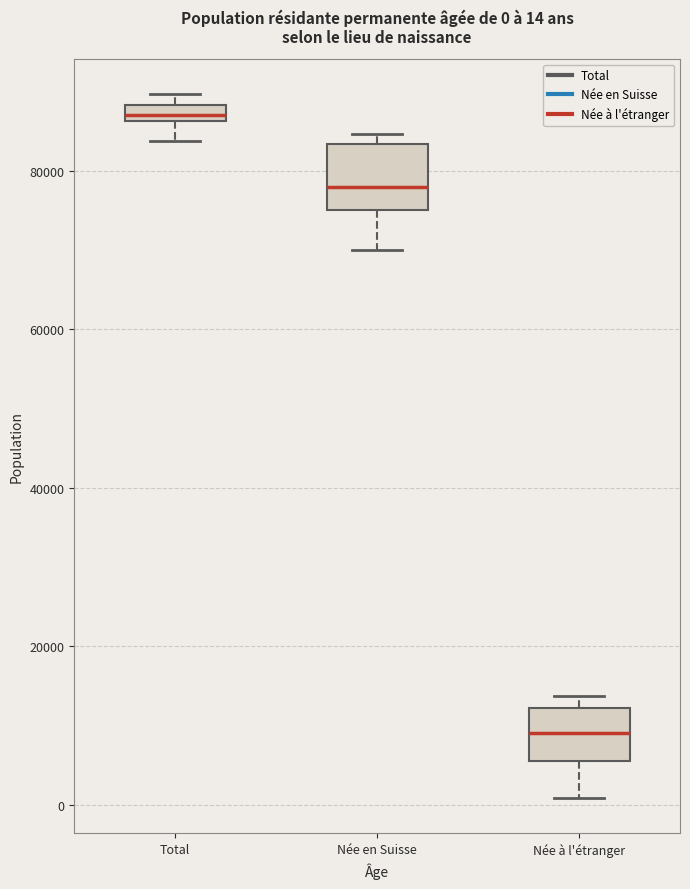

Which box has the lowest median line?

Née à l'étranger